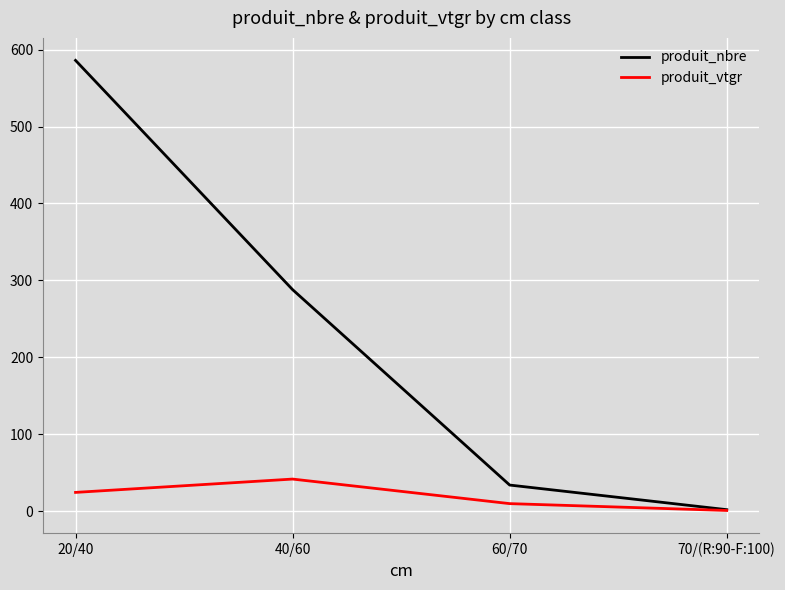

At how many categories does at least one series exceed 276?

2